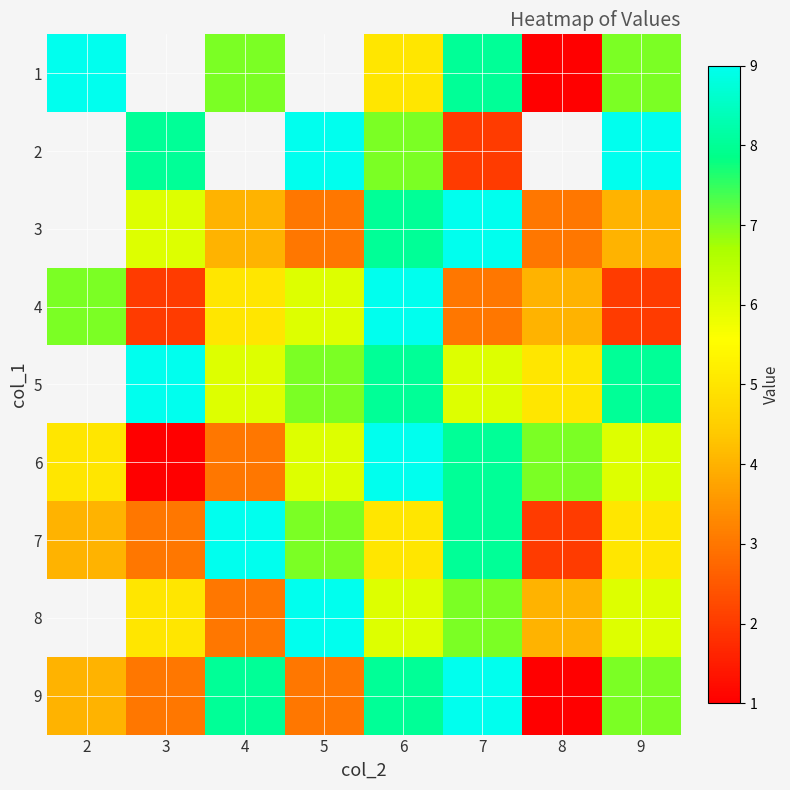

The value of 4 at 4 is 2.7. True or false?

False